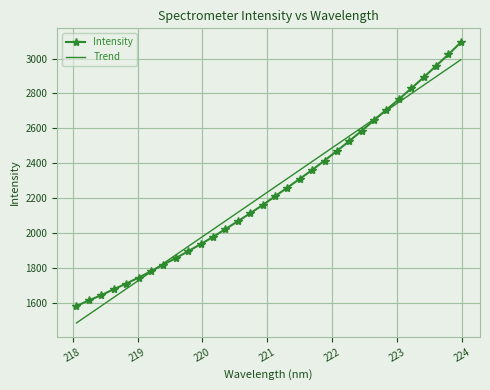

What is the maximum value for Trend?

2992.8